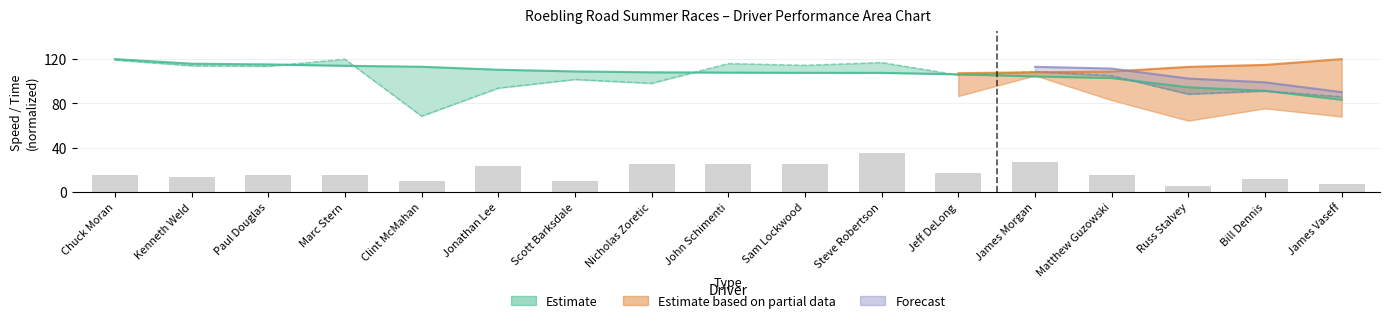

What is the difference between the second highest and second lowest values?

19.4